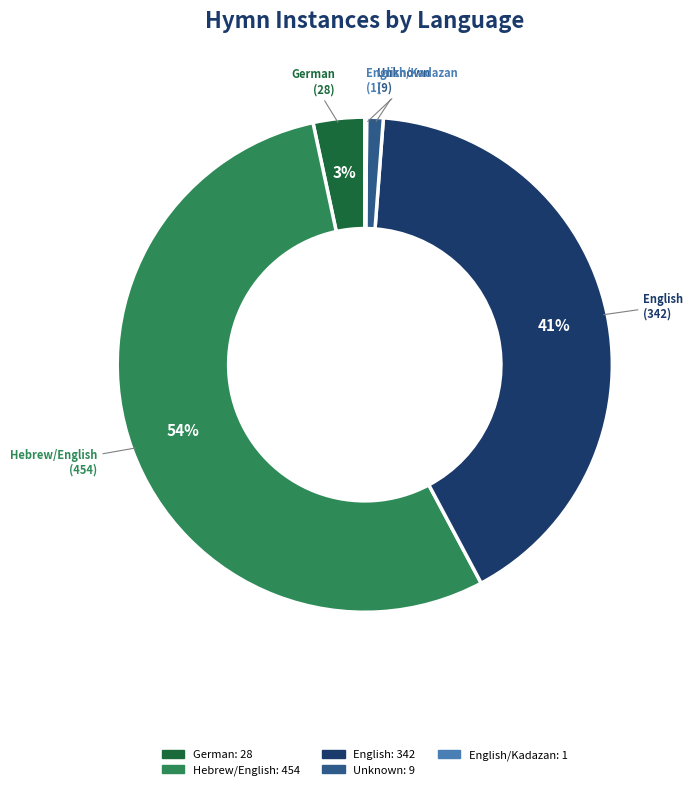

True or false: Unknown accounts for 15% of the total.

False